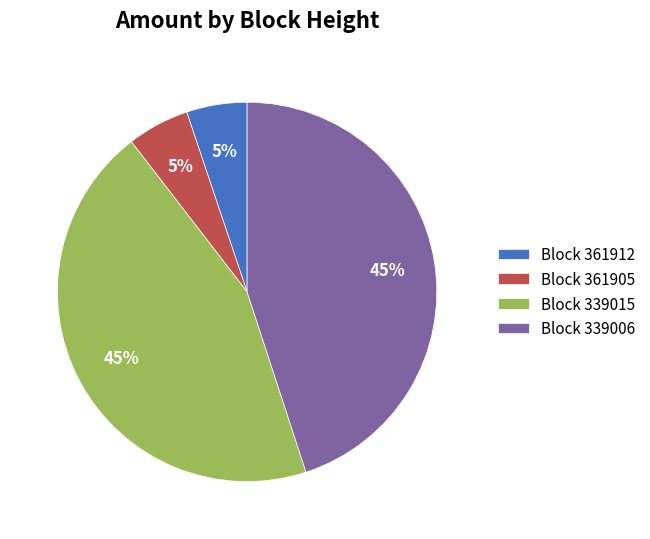

Which has a higher value, Block 339015 or Block 361912?

Block 339015